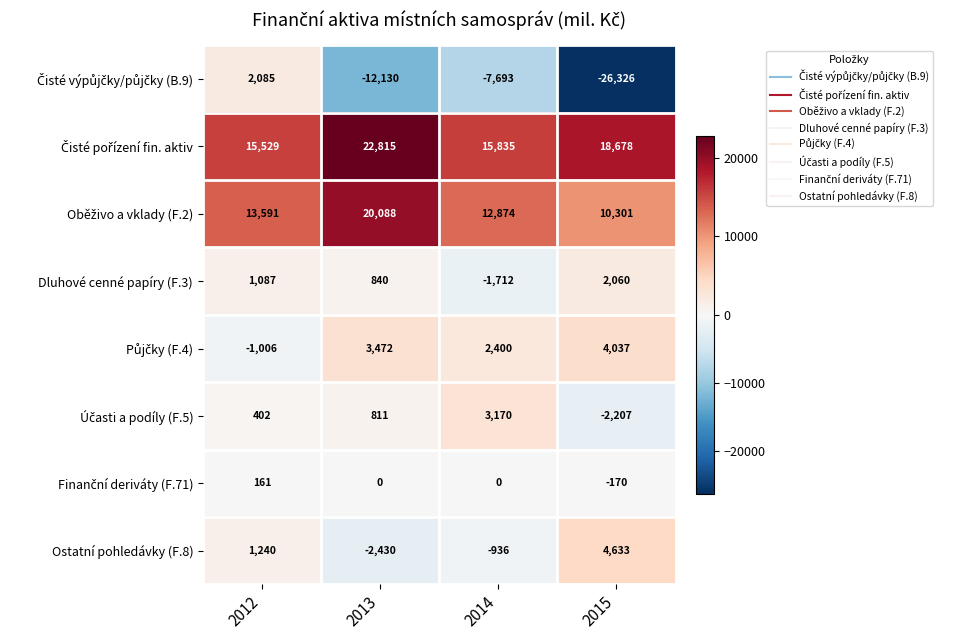

What is the sum of the Dluhové cenné papíry (F.3) values at 2015 and 2014?

348